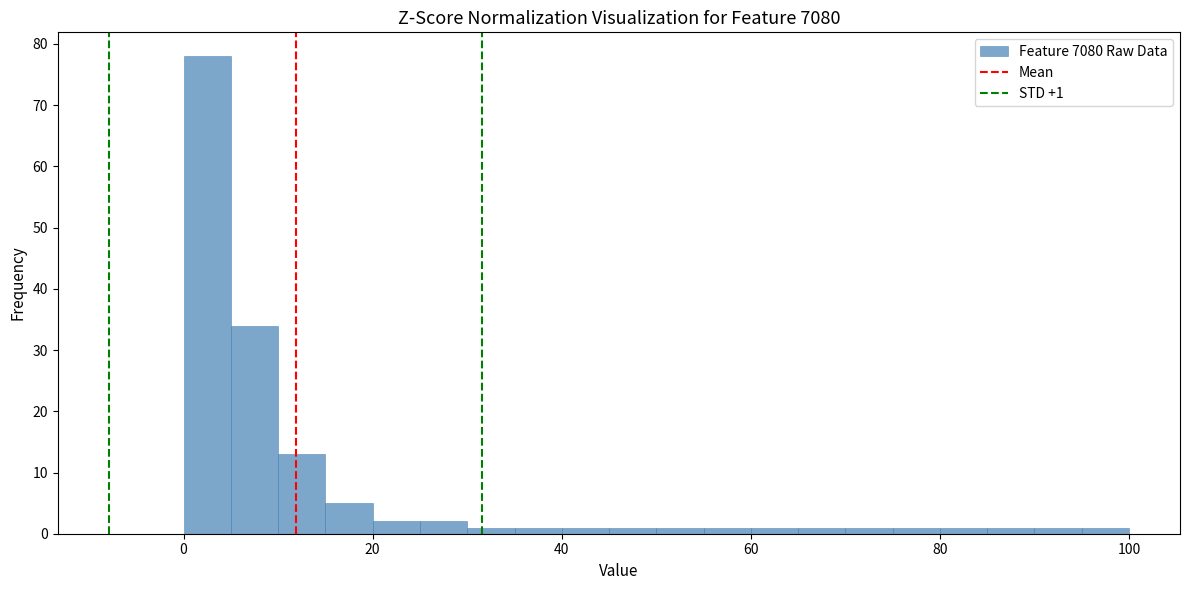

Read against the x-axis, roughly where is the centre of the tallest bar?

2